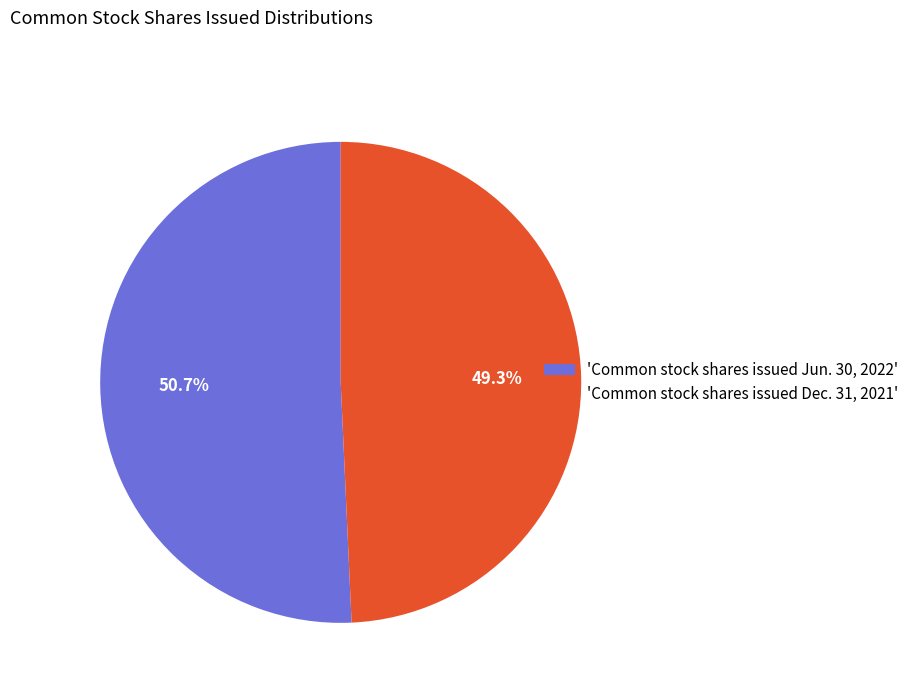

What is the total percentage of 'Common stock shares issued Jun. 30, 2022' and 'Common stock shares issued Dec. 31, 2021'?

100.0%